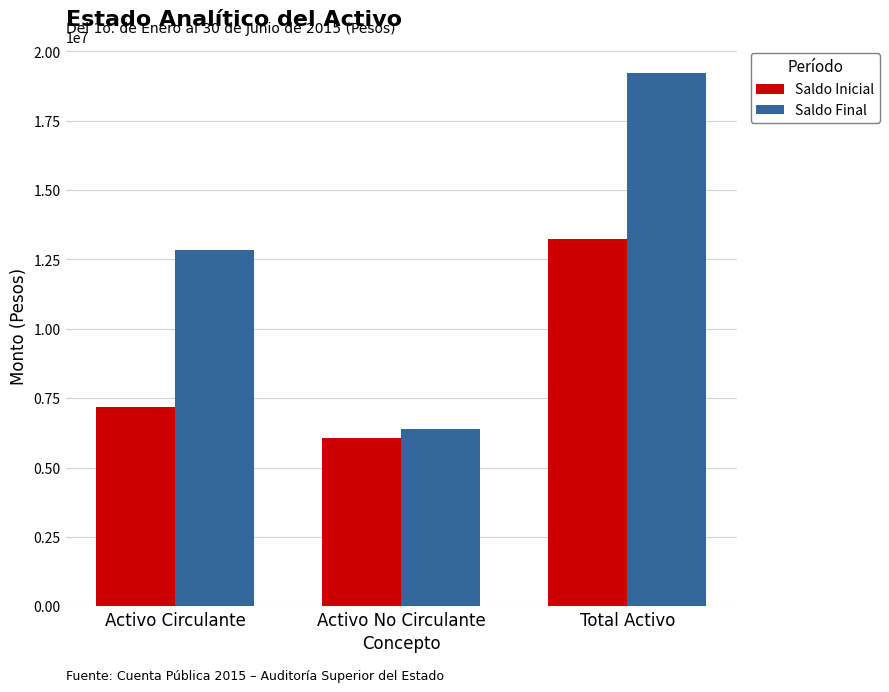

List the series in order of their overall mean, highest first.

Saldo Final, Saldo Inicial